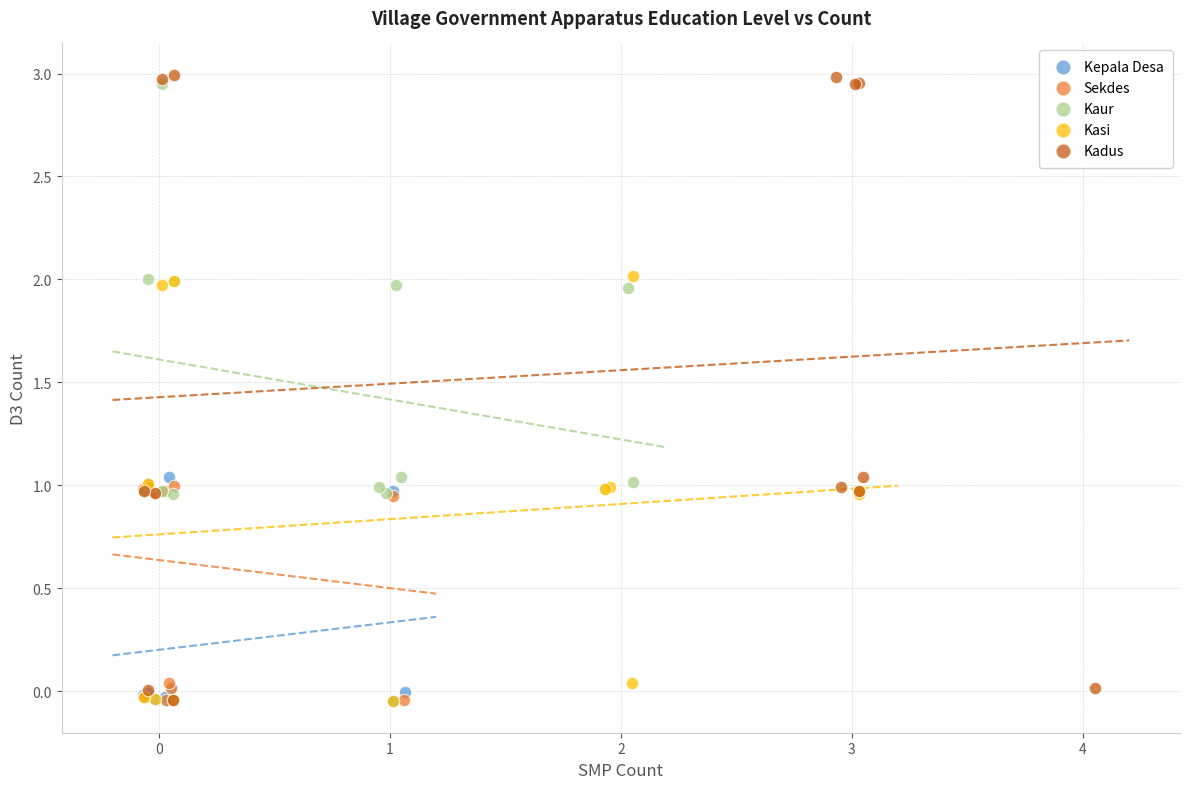

Which series has the largest Y range (max minus min)?

Kadus